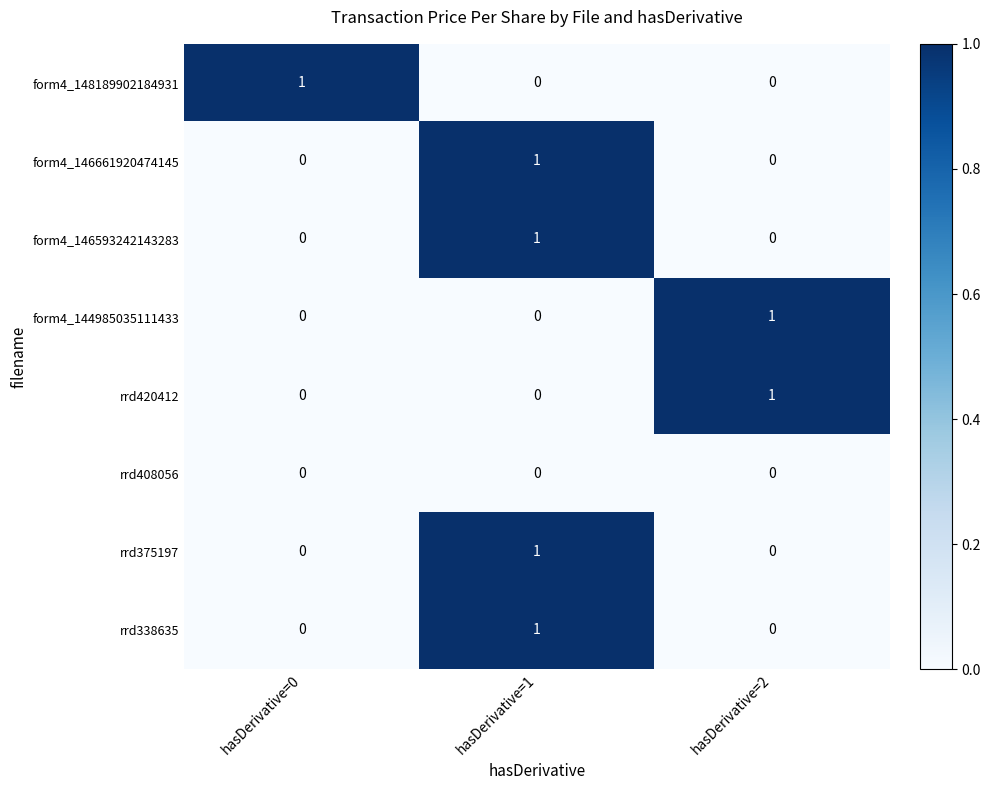

At which category is the sum across all series the highest?

hasDerivative=1